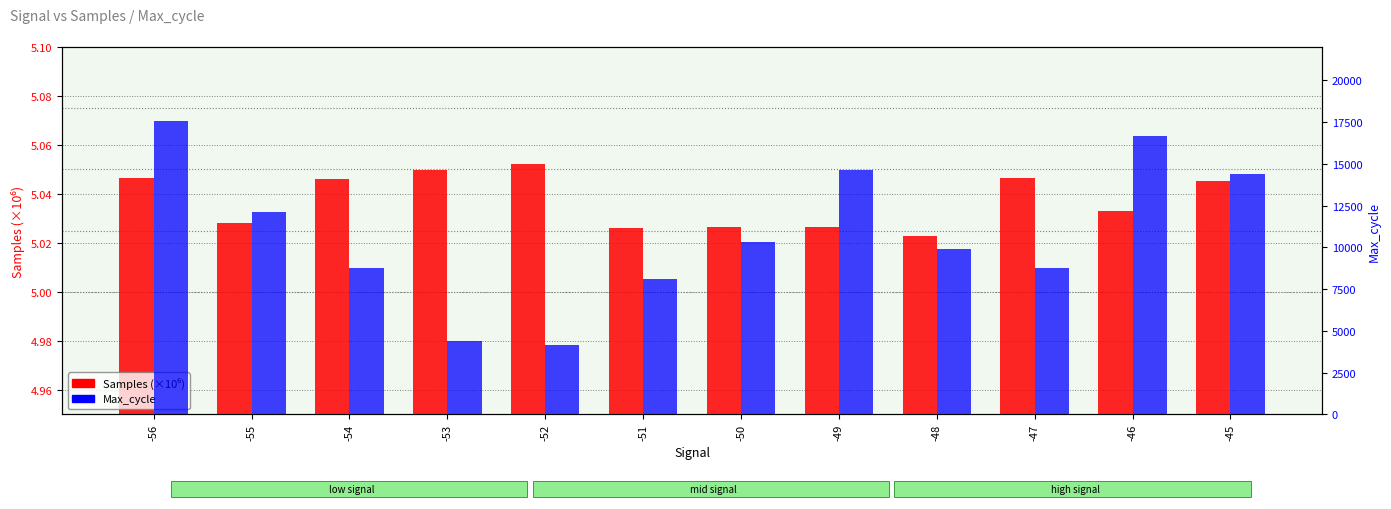

Rank the series at -45 from highest to lowest value.

Max_cycle, Samples (×10⁶)